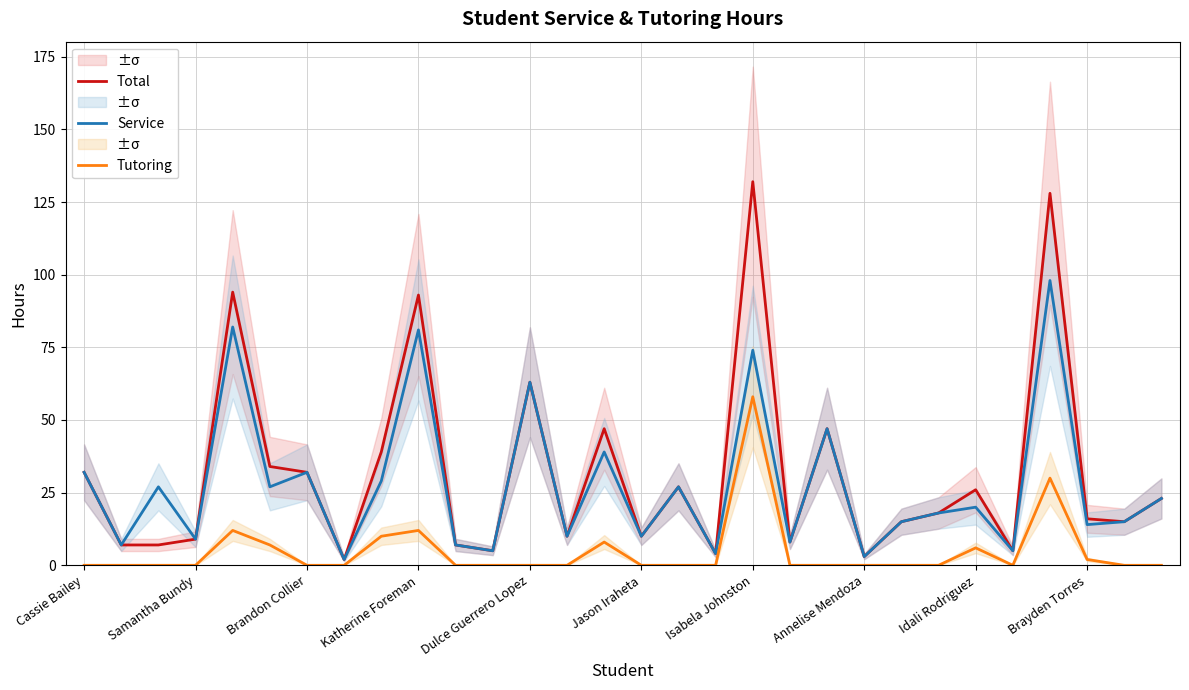

What is the maximum value for Tutoring?

58